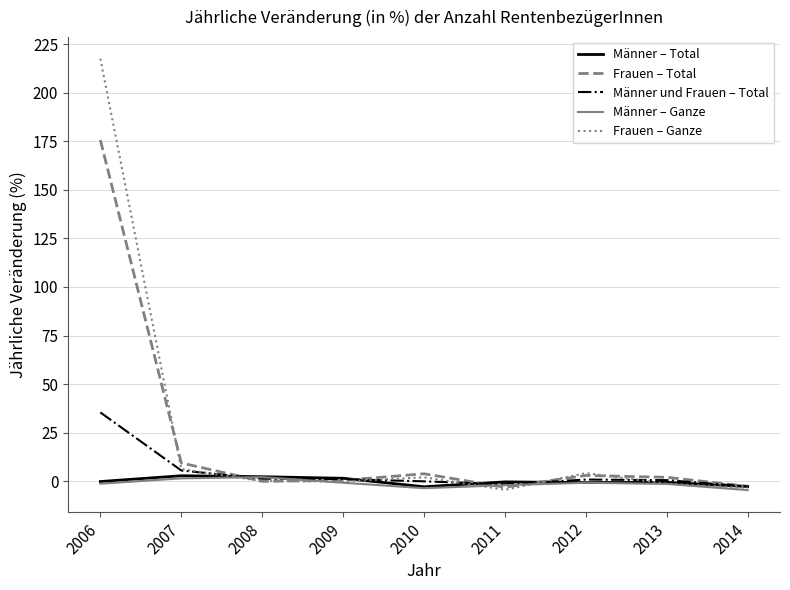

Which series has the largest range (max minus min)?

Frauen – Ganze